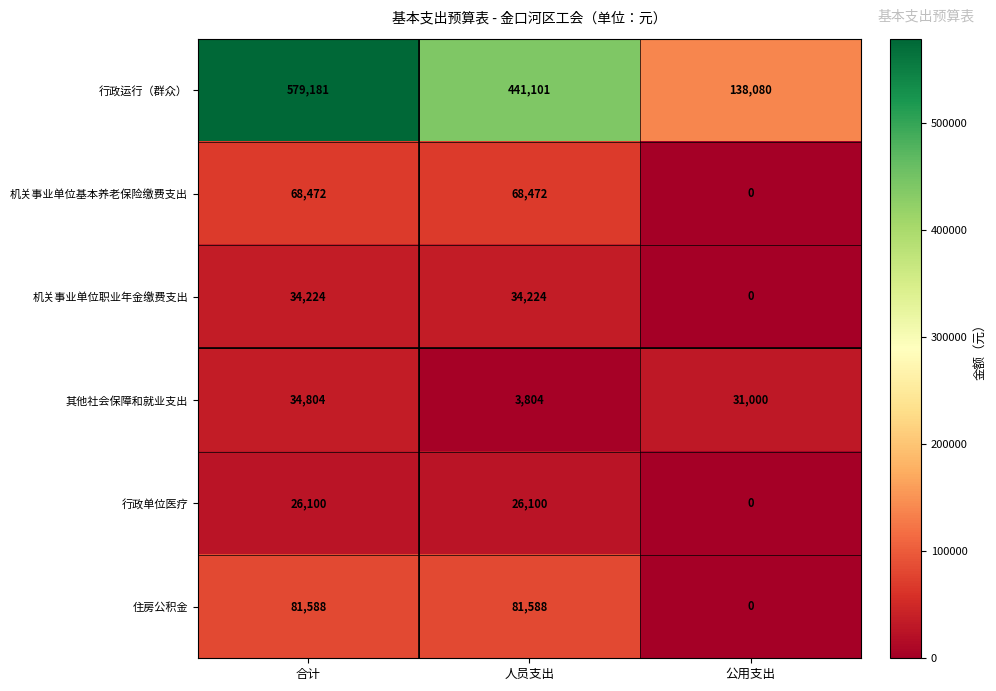

What is the difference between the highest and lowest values at 人员支出?

437297